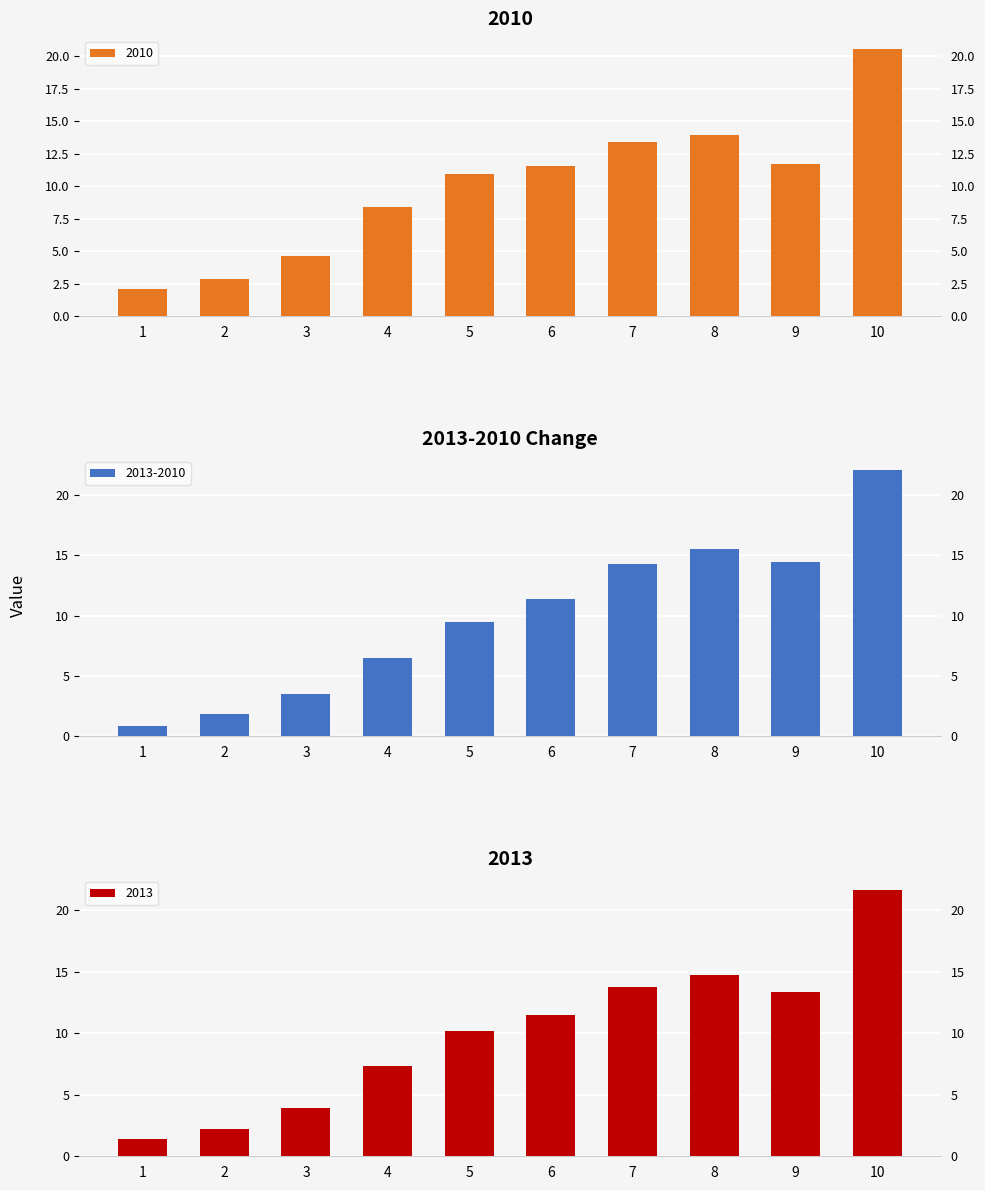

The 2013 series shows 13.4 at 9. True or false?

True